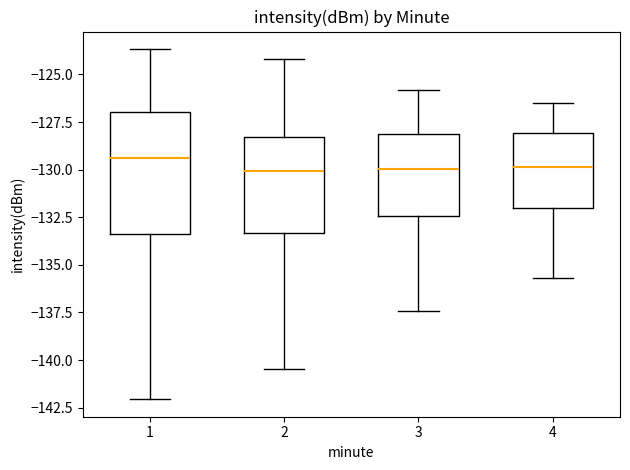

Comparing the boxes themselves (not the whiskers), which one is the tallest?

1